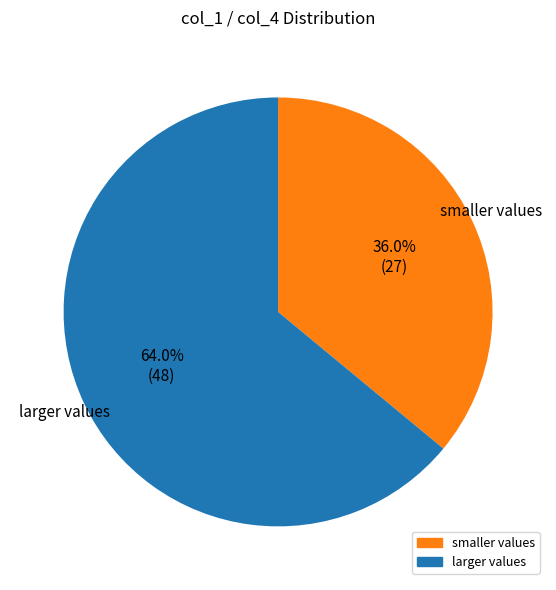

Is there a majority slice in this chart?

Yes